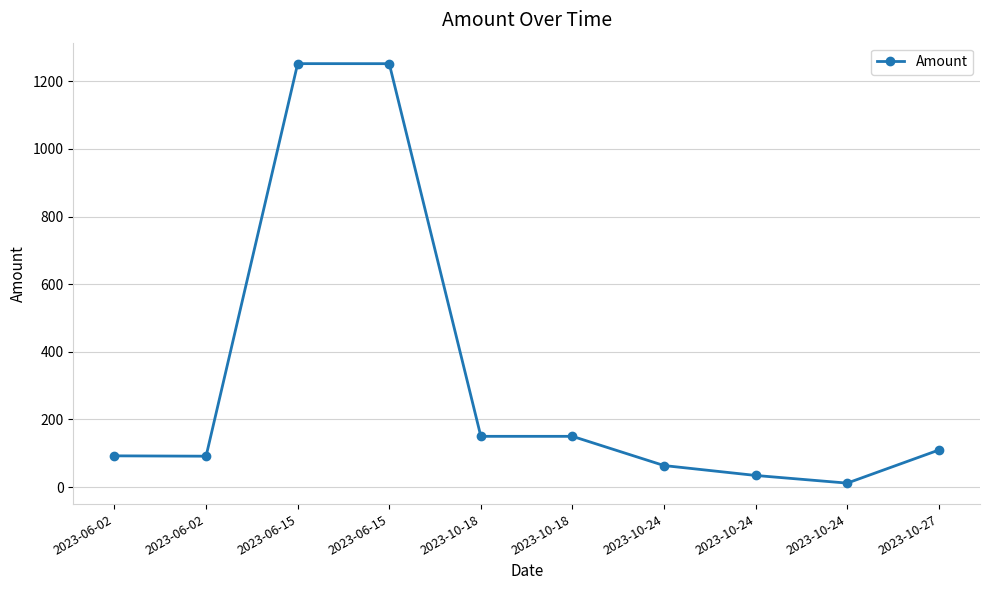

Where is the first local maximum?

2023-06-15